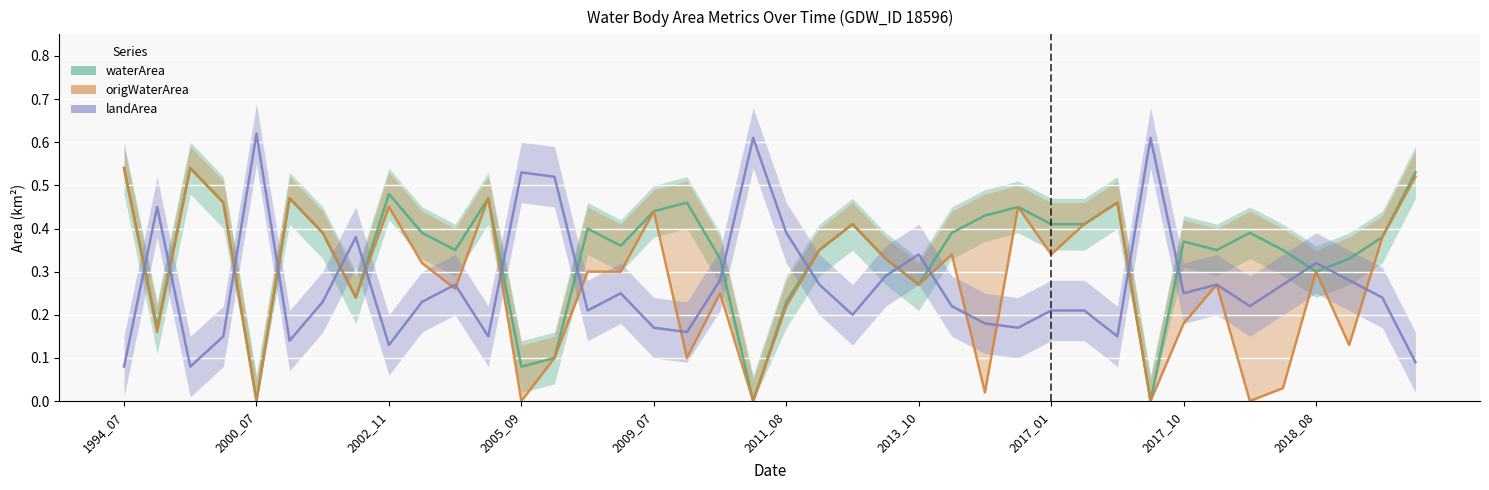

What are all the series names shown in the legend?

waterArea, origWaterArea, landArea